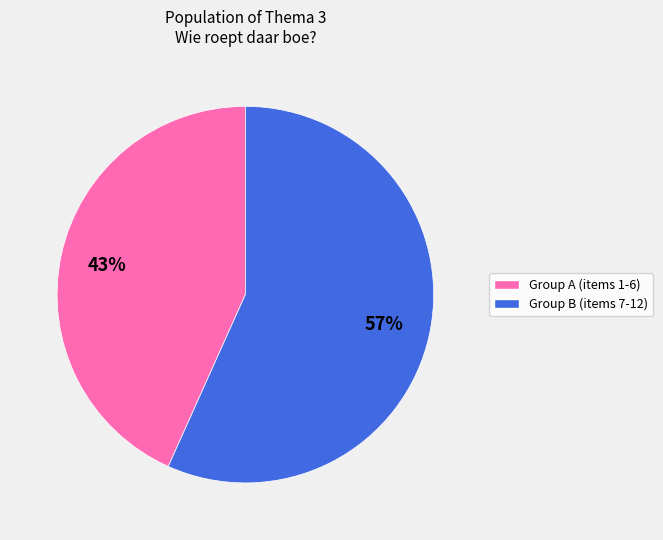

Does any single category account for the majority?

Yes